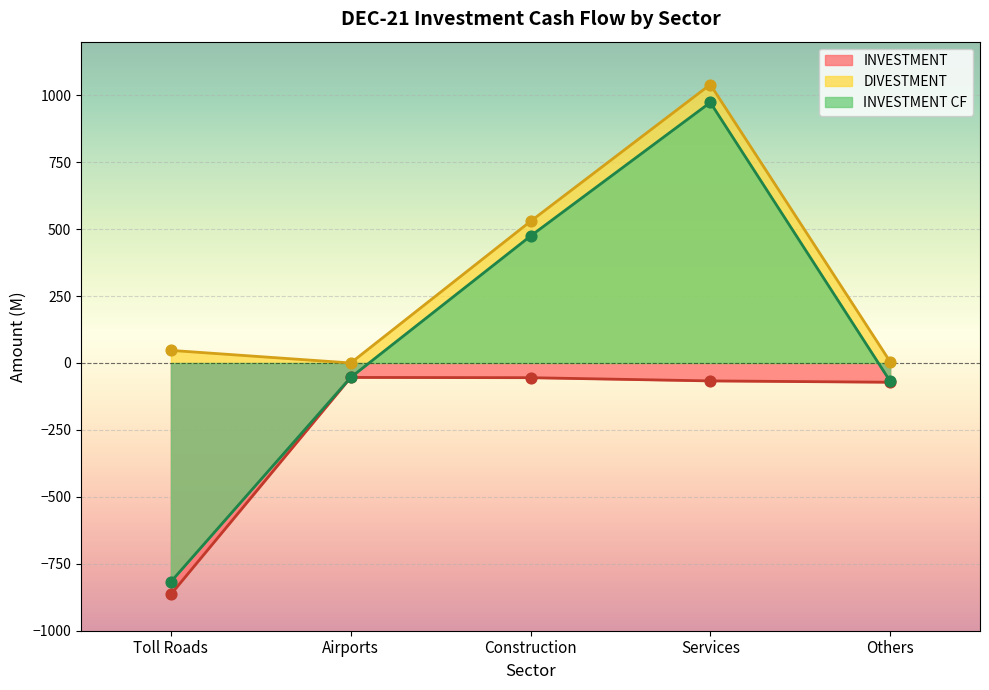

Which series has the widest spread of Y values?

INVESTMENT CF